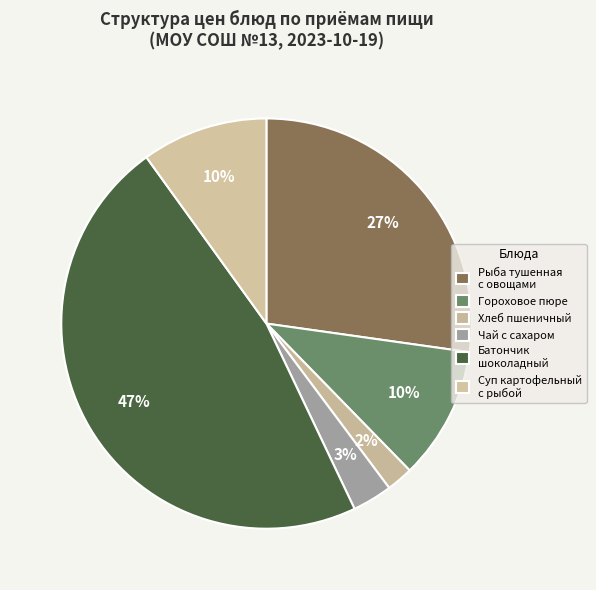

How many slices are in this pie chart?

6